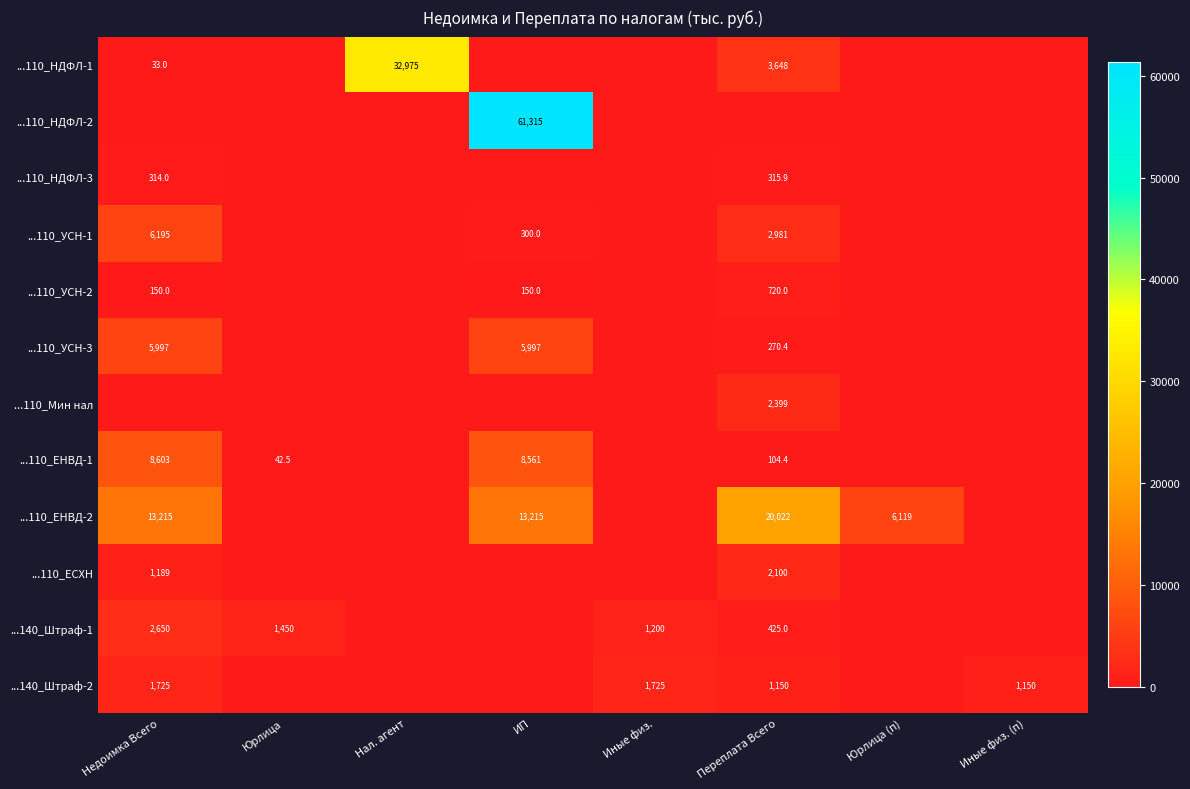

Which label corresponds to the largest value in the chart?

ИП